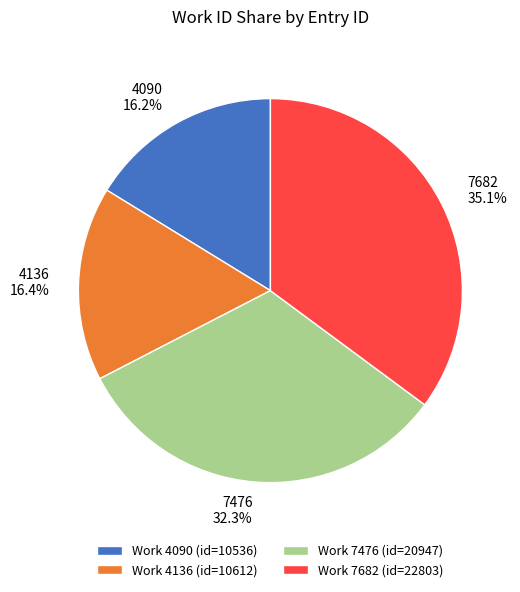

The 4090 slice represents 16% of the pie. True or false?

True